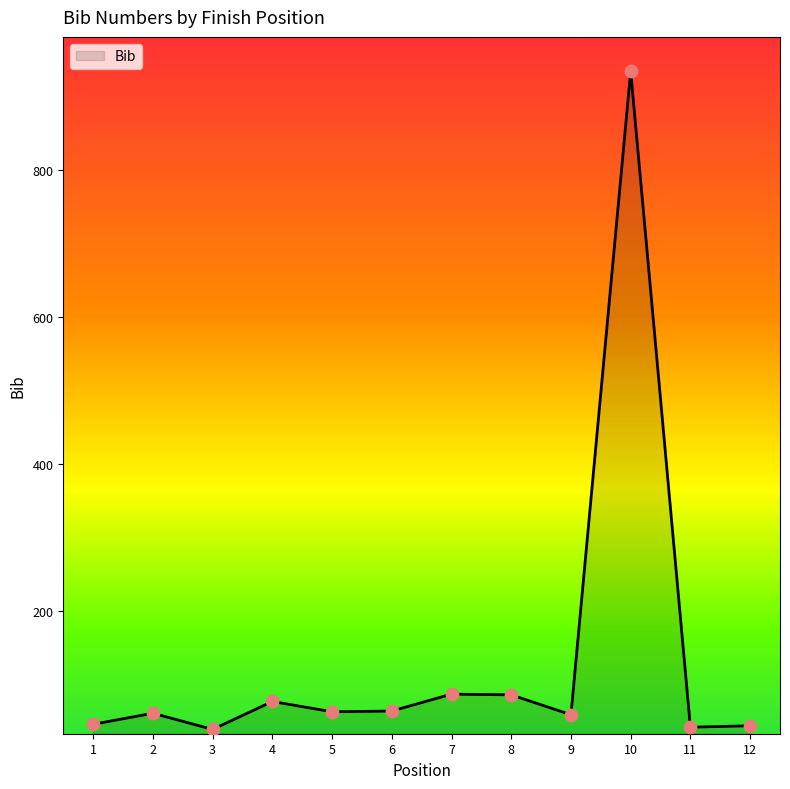

Between 10 and 5, which is larger?

10